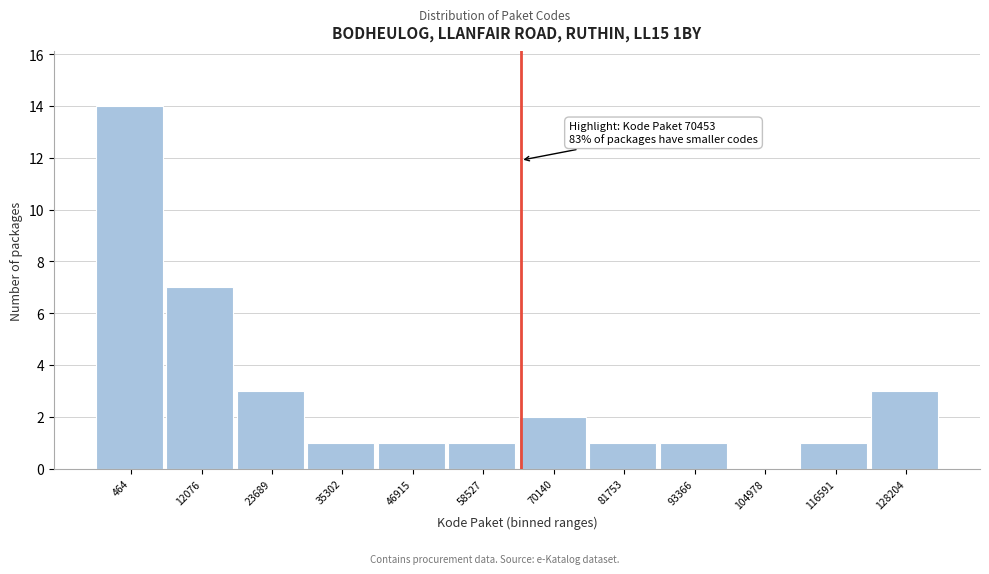

Reading left to right, transcribe all the data shown in this chart.

464=14	12076=7	23689=3	35302=1	46915=1	58527=1	70140=2	81753=1	93366=1	104978=0	116591=1	128204=3